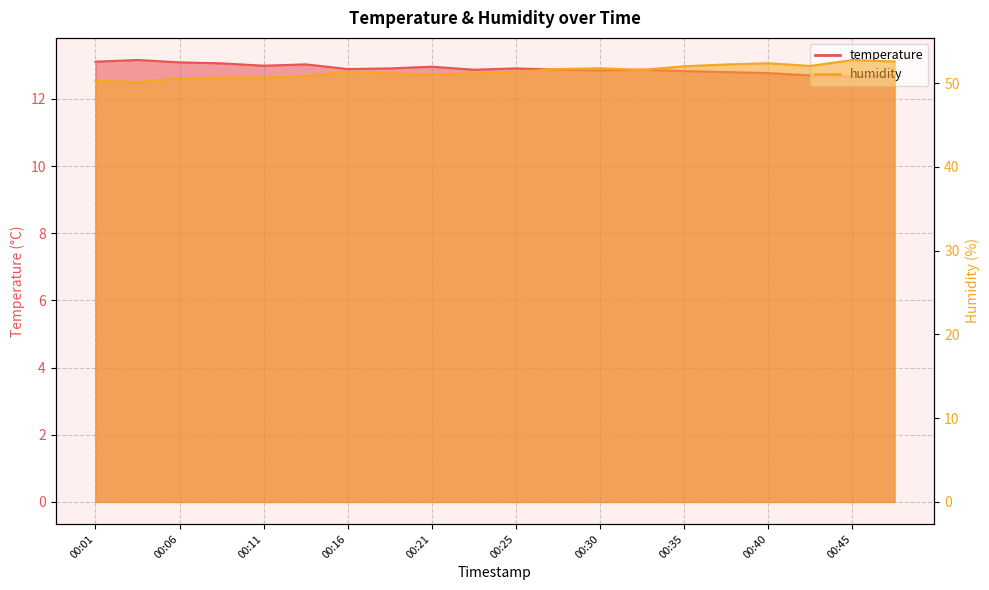

What value does the humidity series have at 00:35?

52.0